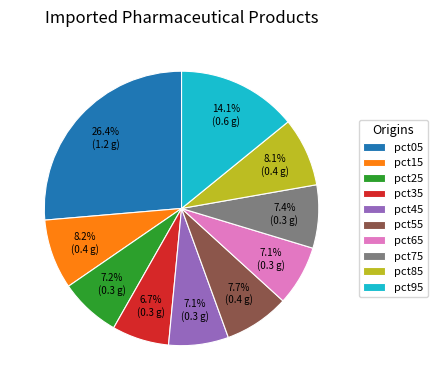

Is pct35 the majority of the pie?

No